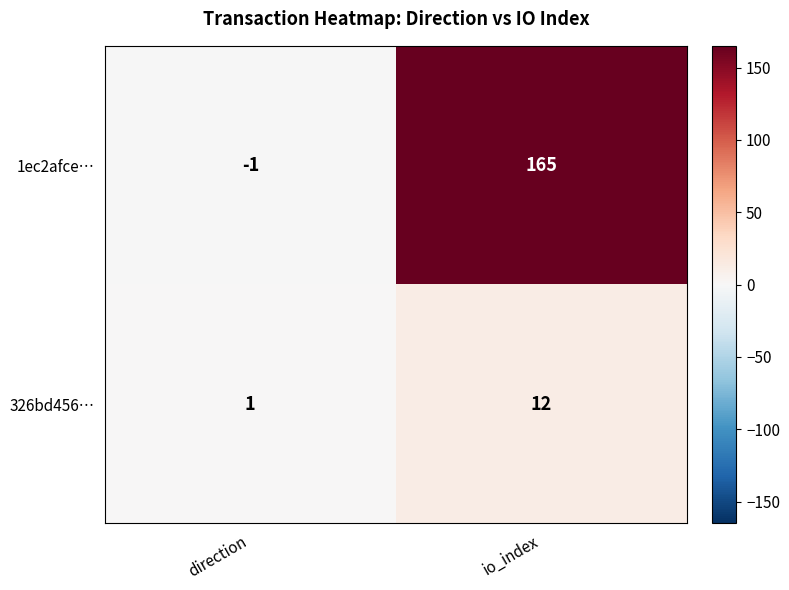

What is the difference between the maximum and minimum values in the 326bd456… series?

11